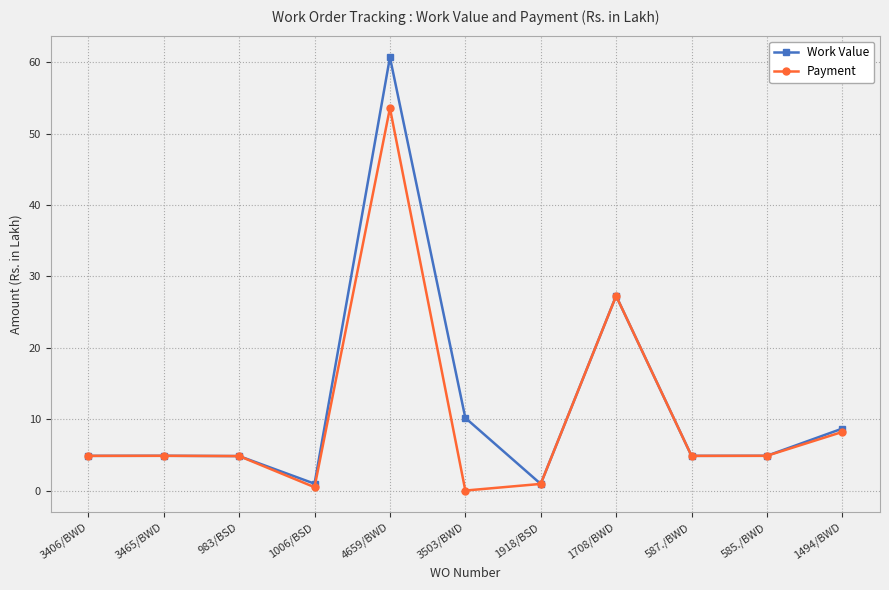

What is the difference between the Work Value values at 3406/BWD and 3503/BWD?

5.3